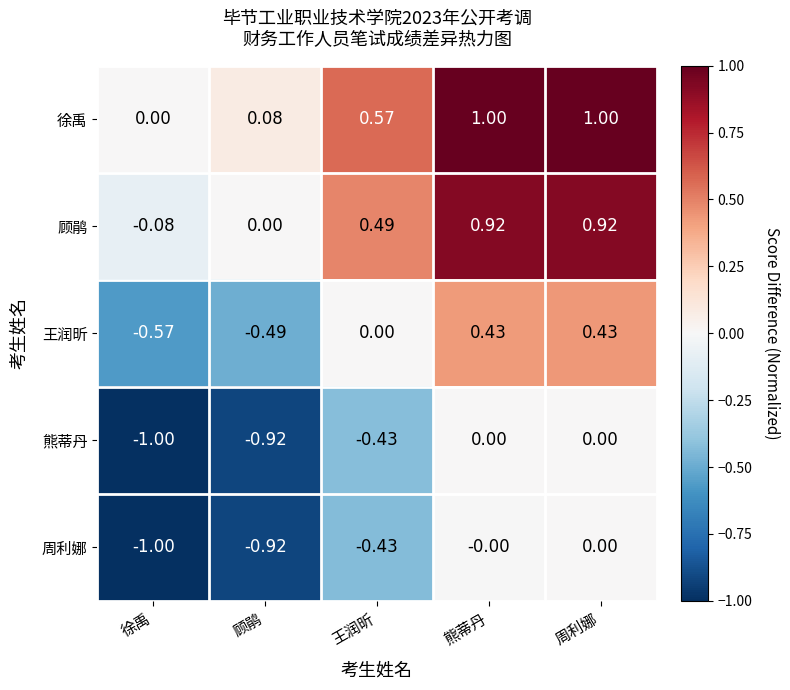

Which series has the largest total across all categories?

徐禹